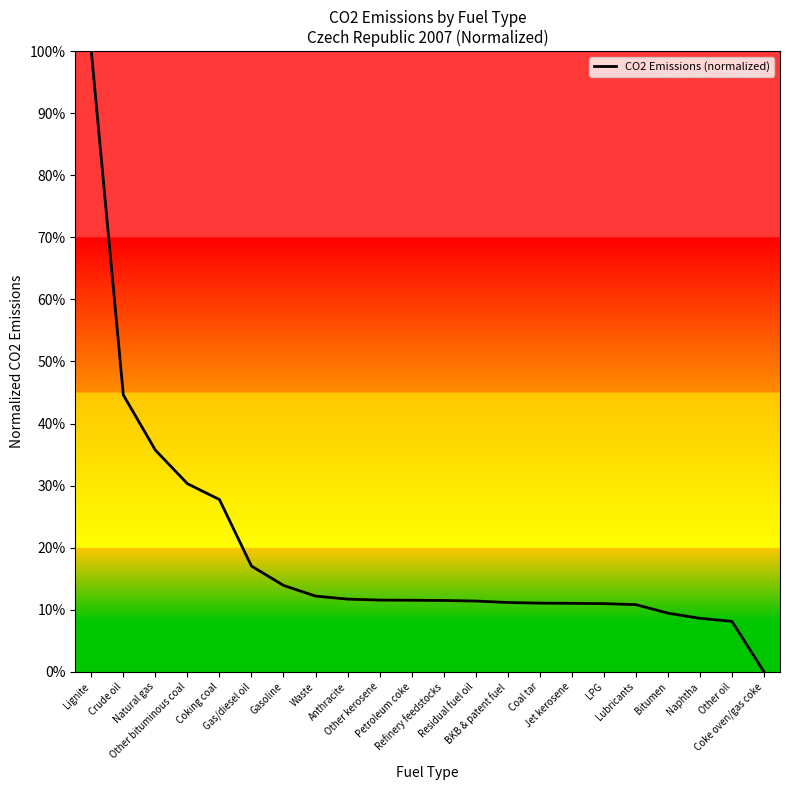

What is the label of the 18th point from the left?

Lubricants